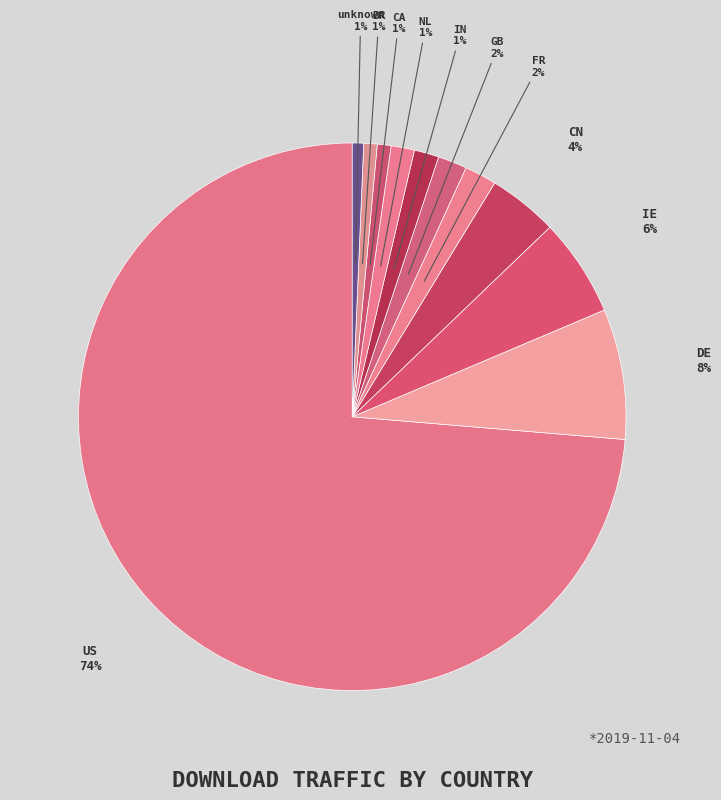

Count the number of slices in the pie.

11